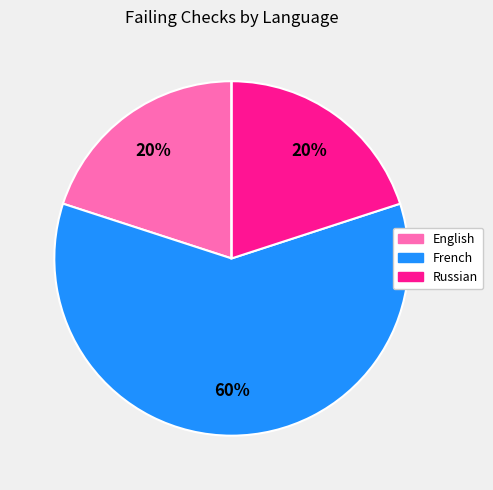

To the nearest percent, what is the average slice percentage?

25%